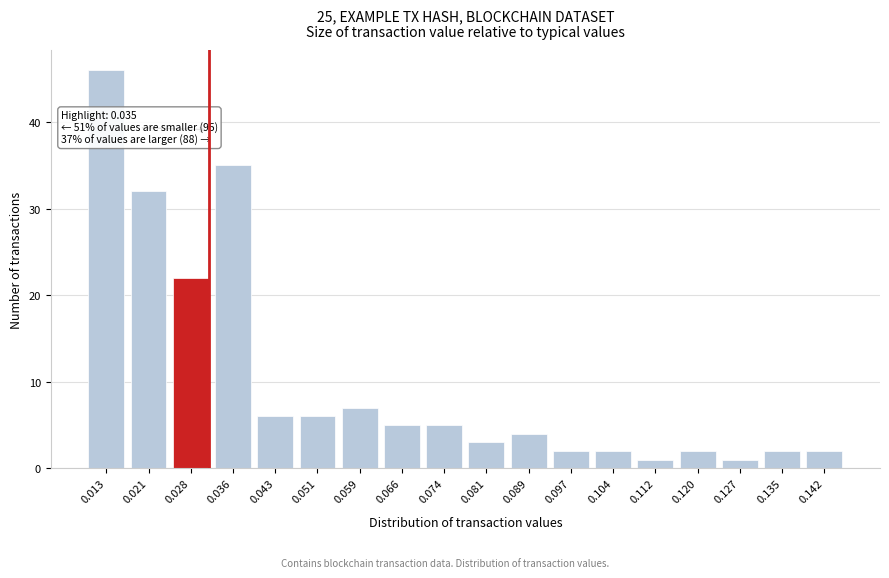

Reading left to right, what are all the values shown in this chart?

46	32	22	35	6	6	7	5	5	3	4	2	2	1	2	1	2	2